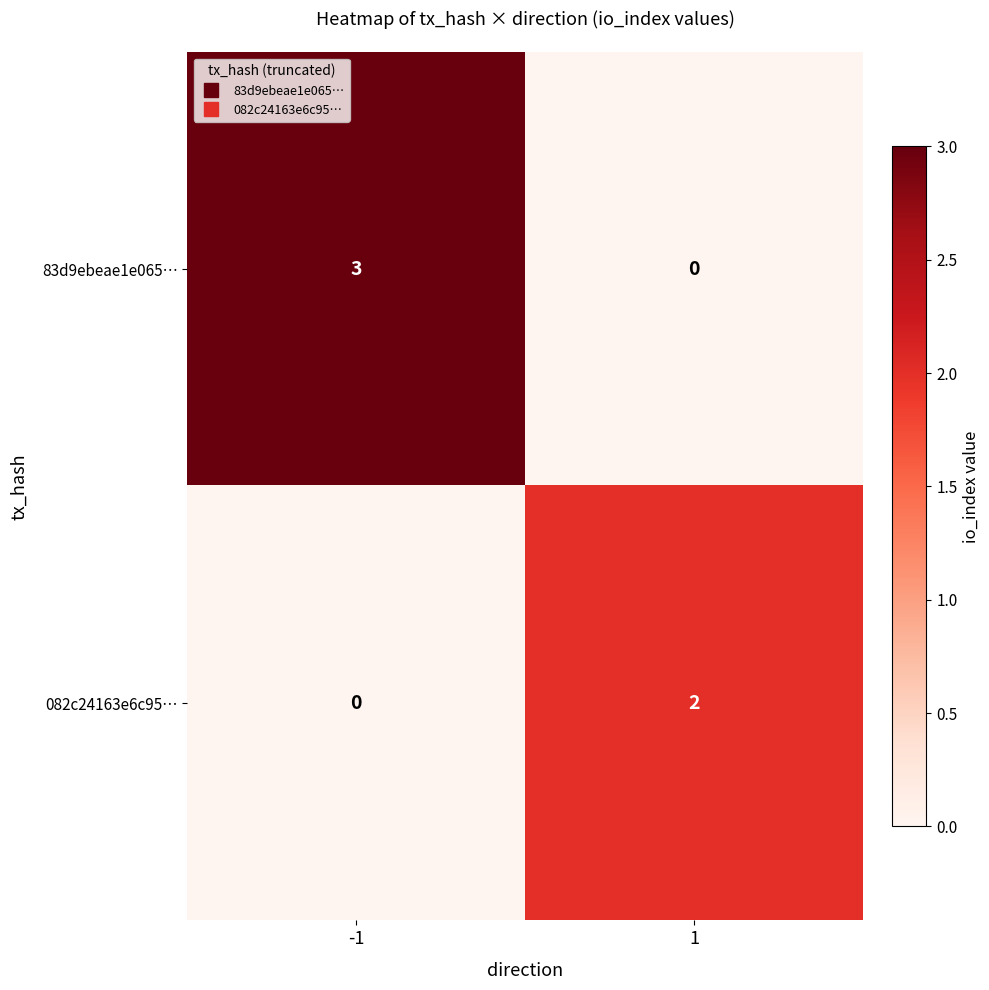

How many values in 082c24163e6c95… are above zero?

1